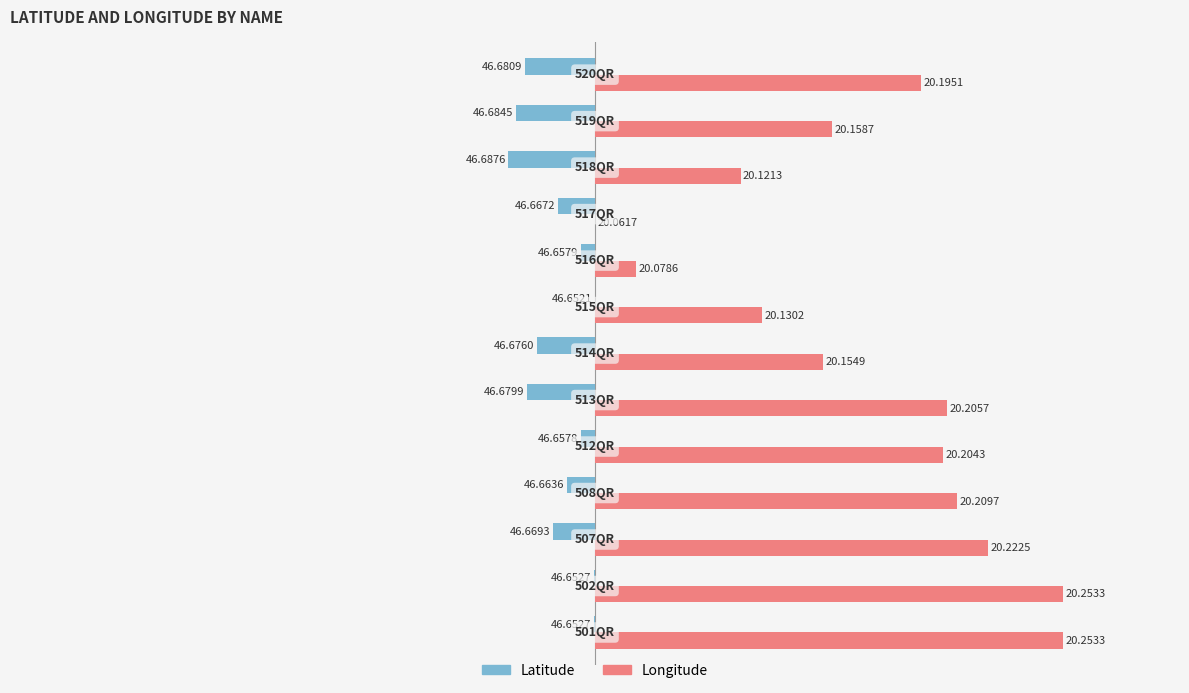

Which series has the largest range (max minus min)?

Longitude